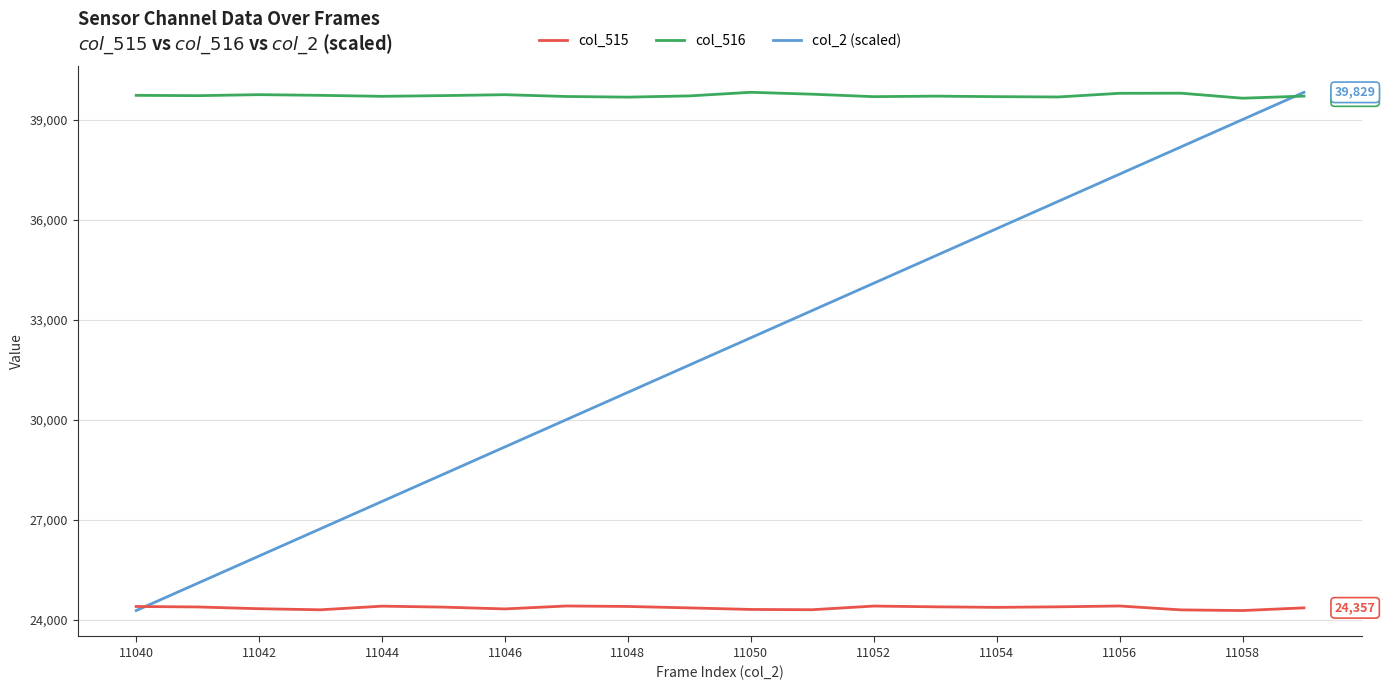

Which series has the largest total across all categories?

col_516